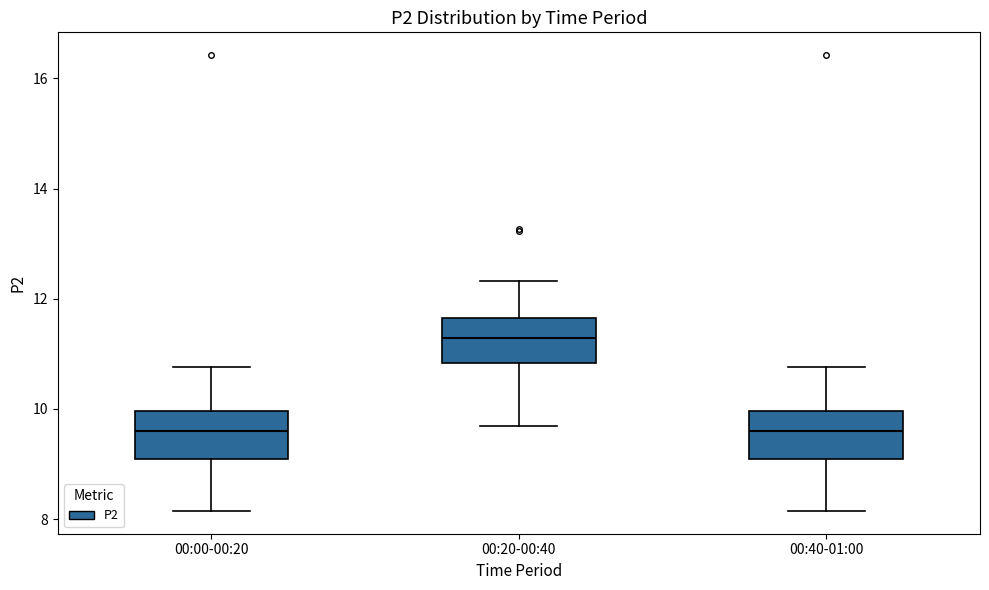

Which box's median line is the highest?

00:20-00:40